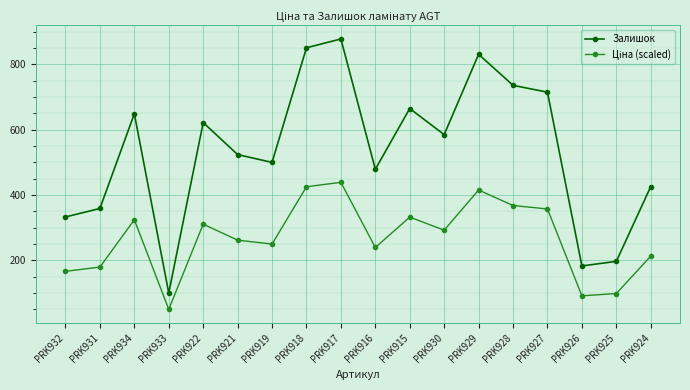

What is the total value across all series at PRK929?

1246.5